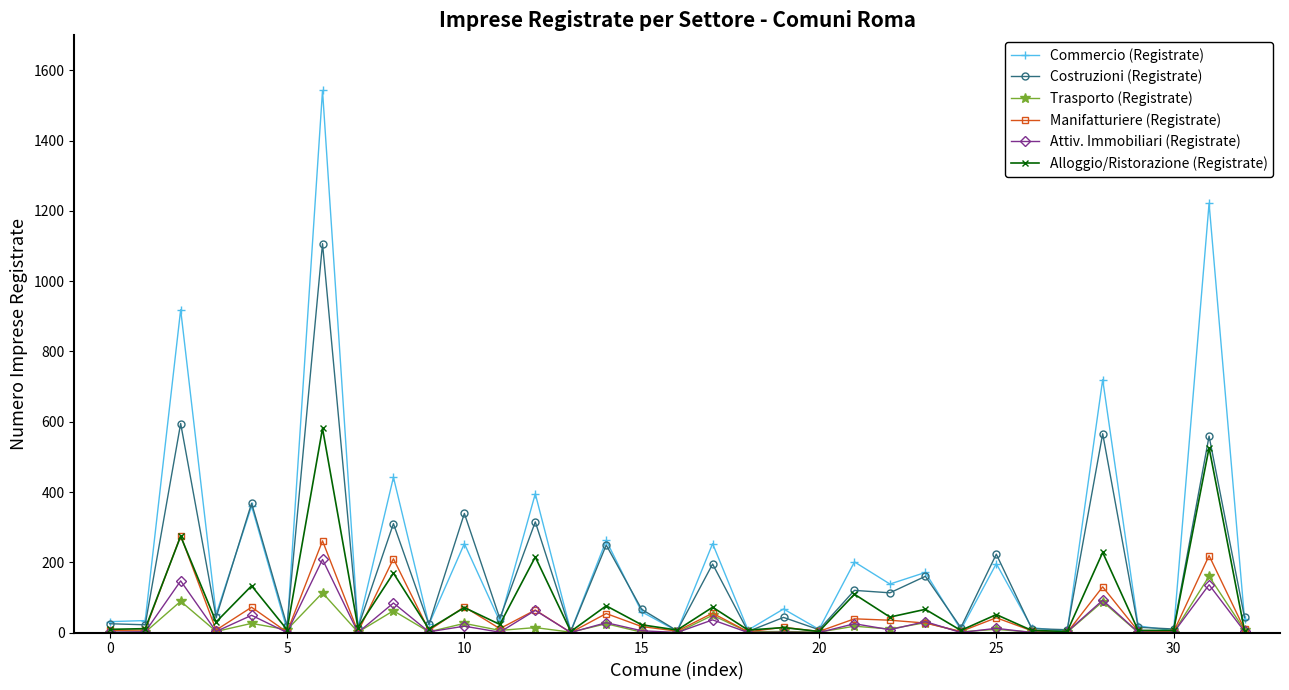

What are all the series names shown in the legend?

Commercio (Registrate), Costruzioni (Registrate), Trasporto (Registrate), Manifatturiere (Registrate), Attiv. Immobiliari (Registrate), Alloggio/Ristorazione (Registrate)